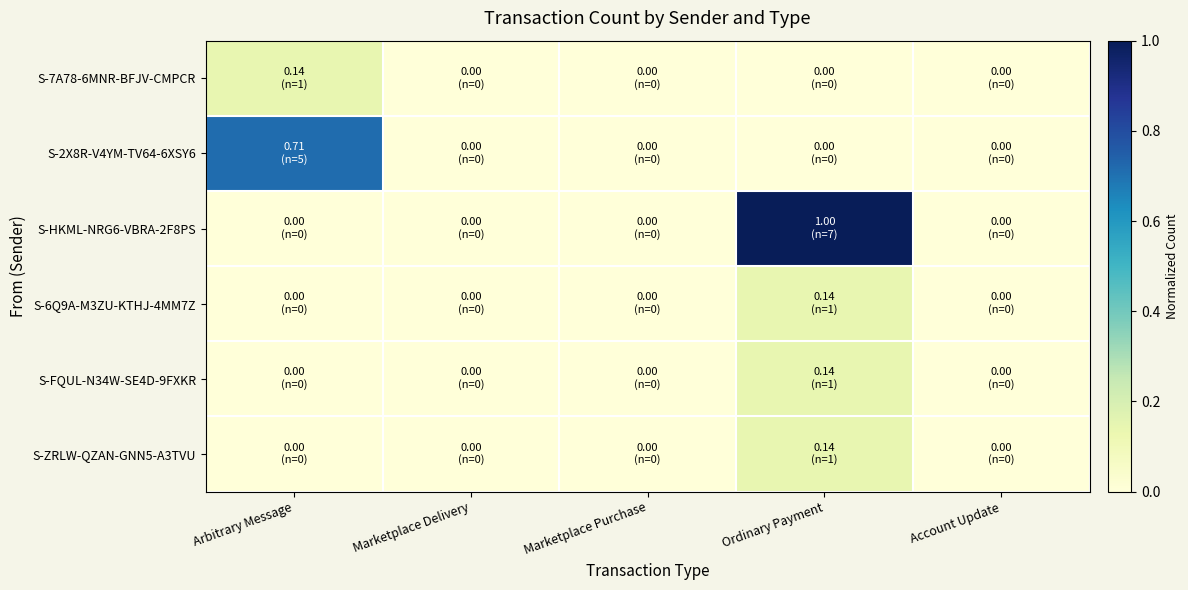

List the series in order of their peak value, highest first.

S-HKML-NRG6-VBRA-2F8PS, S-2X8R-V4YM-TV64-6XSY6, S-7A78-6MNR-BFJV-CMPCR, S-6Q9A-M3ZU-KTHJ-4MM7Z, S-FQUL-N34W-SE4D-9FXKR, S-ZRLW-QZAN-GNN5-A3TVU